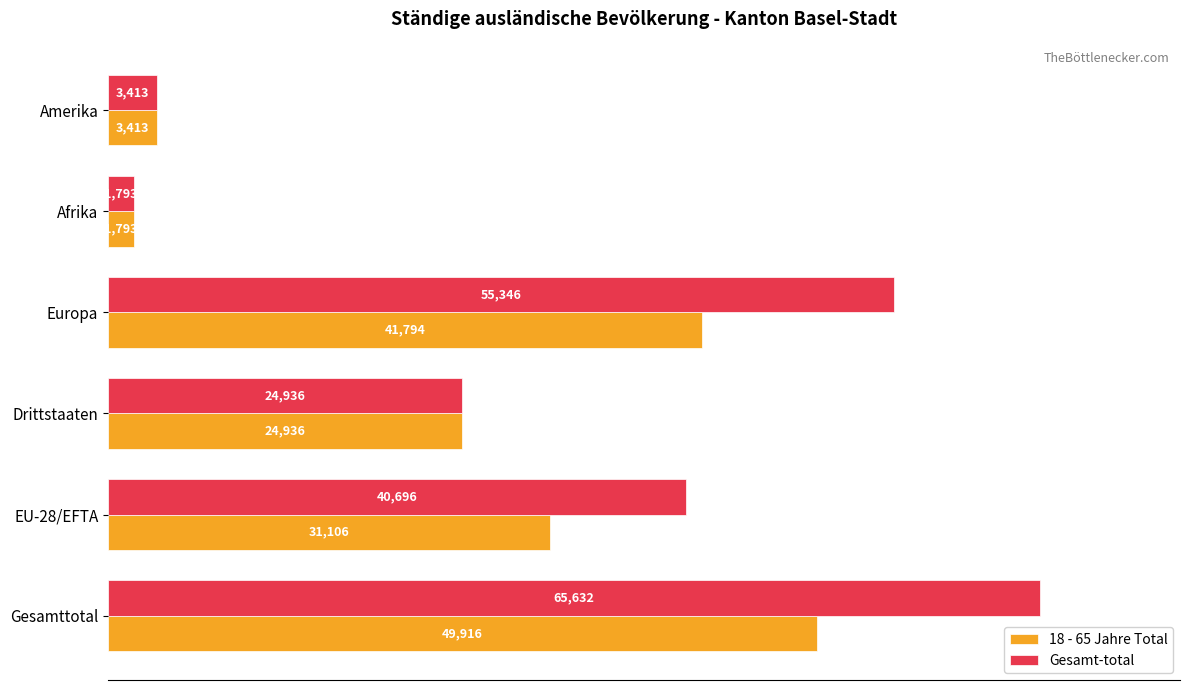

Rank the categories by 18 - 65 Jahre Total value from highest to lowest.

Gesamttotal, Europa, EU-28/EFTA, Drittstaaten, Amerika, Afrika